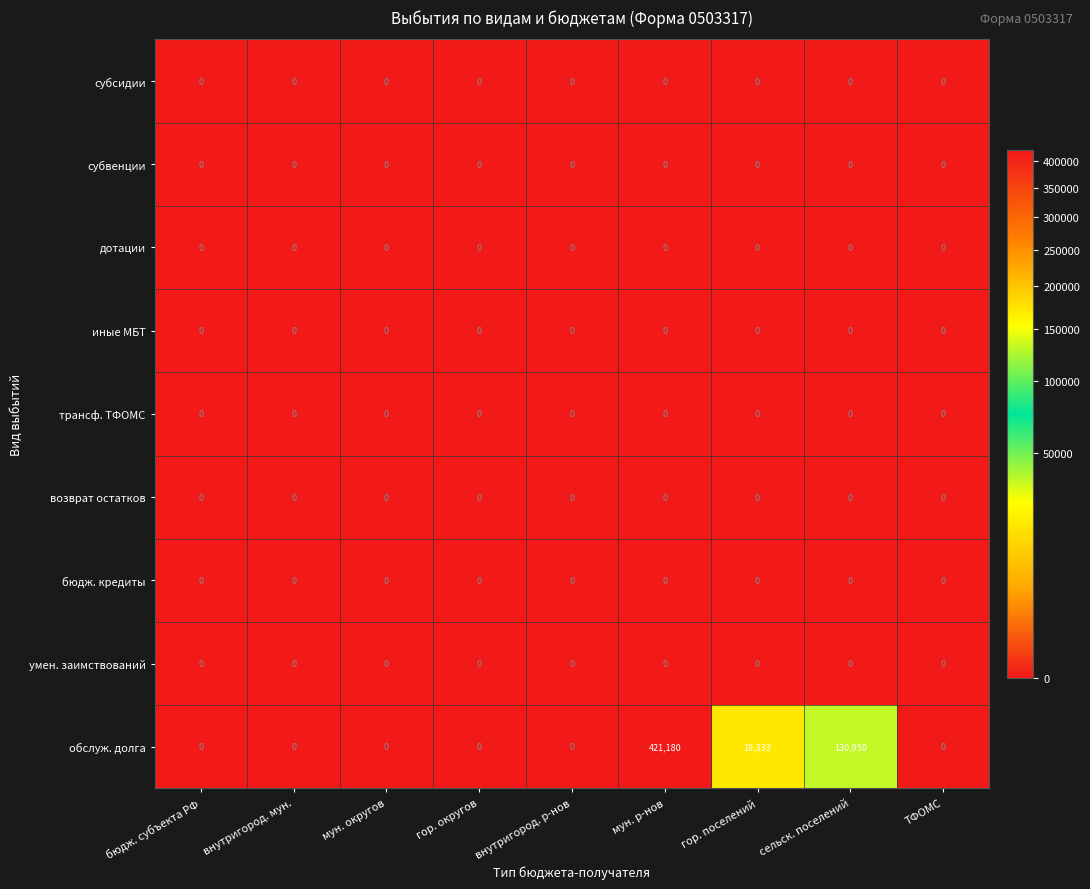

What is the sum of all обслуж. долга values?

571463